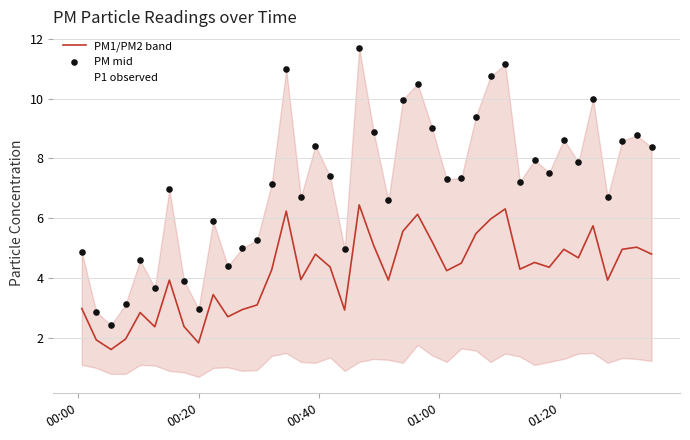

Which series contains the highest Y value?

P1 observed